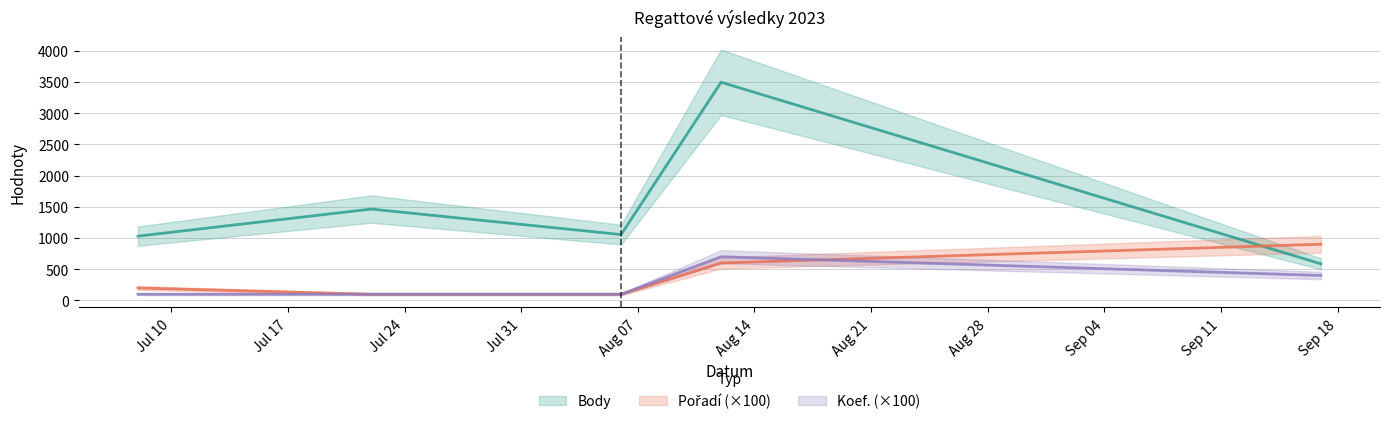

Which label corresponds to the smallest value in the chart?

2023-07-08